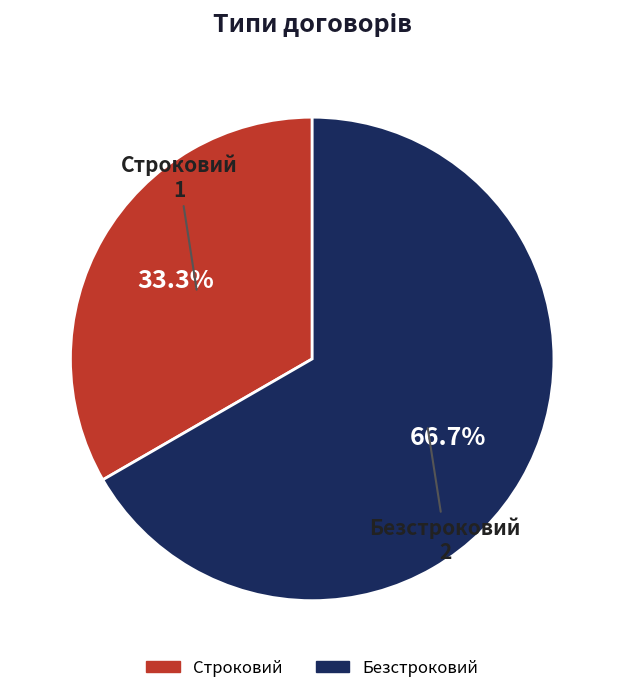

To the nearest percent, what is the difference between the largest and smallest slice percentages?

33%